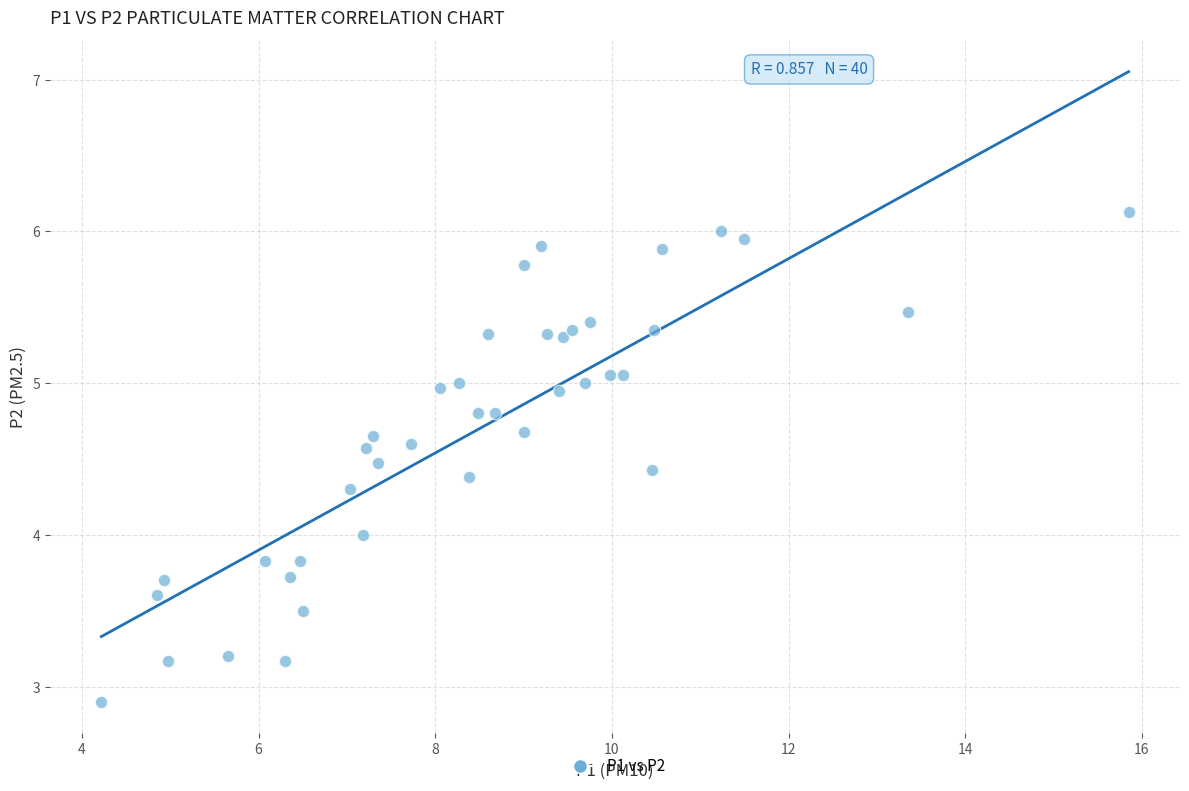

What is the range of Y values (max minus min)?

3.2